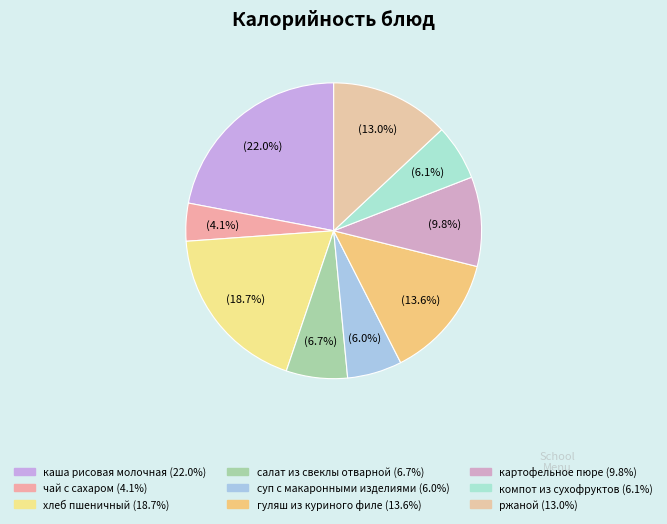

Combined, do салат из свеклы отварной and гуляш из куриного филе account for over 50%?

No